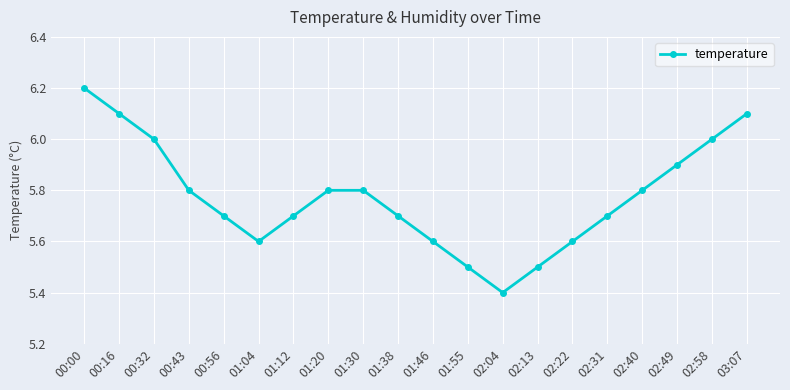

What is the minimum value shown in the chart?

5.4